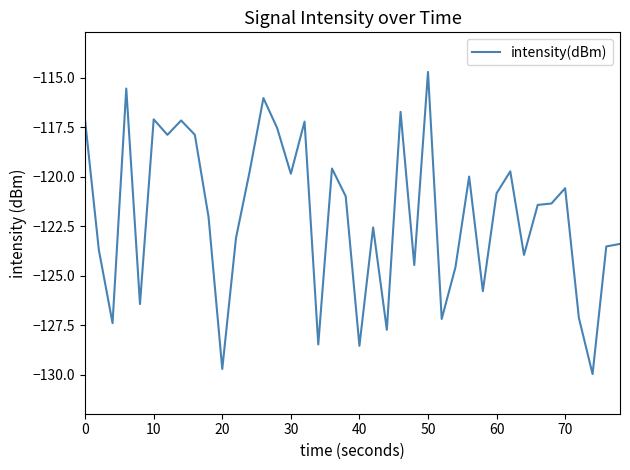

How many series are shown in this chart?

1